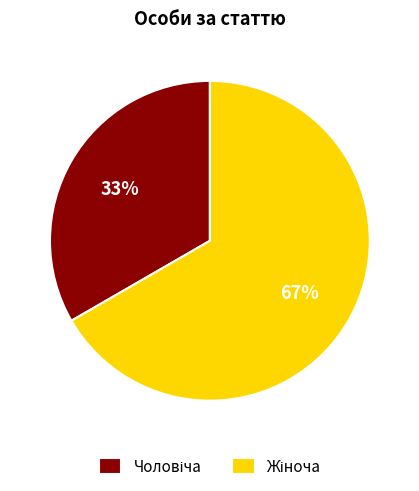

Is there a majority slice in this chart?

Yes